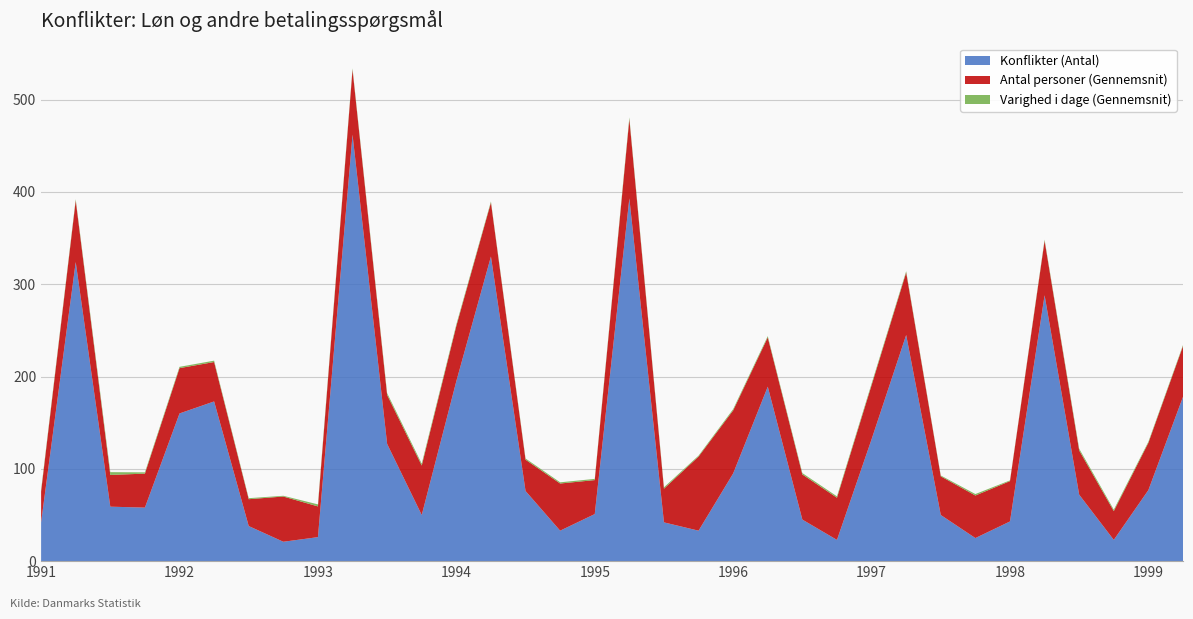

Reading right to left, extract all data points from this chart.

Konflikter (Antal): 2. kvartal 1999=178.0	1. kvartal 1999=77.0	4. kvartal 1998=23.0	3. kvartal 1998=72.0	2. kvartal 1998=288.0	1. kvartal 1998=43.0	4. kvartal 1997=25.0	3. kvartal 1997=50.0	2. kvartal 1997=245.0	1. kvartal 1997=132.0	4. kvartal 1996=23.0	3. kvartal 1996=45.0	2. kvartal 1996=189.0	1. kvartal 1996=95.0	4. kvartal 1995=33.0	3. kvartal 1995=42.0	2. kvartal 1995=393.0	1. kvartal 1995=51.0	4. kvartal 1994=33.0	3. kvartal 1994=76.0	2. kvartal 1994=330.0	1. kvartal 1994=195.0	4. kvartal 1993=50.0	3. kvartal 1993=127.0	2. kvartal 1993=462.0	1. kvartal 1993=26.0	4. kvartal 1992=21.0	3. kvartal 1992=38.0	2. kvartal 1992=173.0	1. kvartal 1992=160.0	4. kvartal 1991=58.0	3. kvartal 1991=59.0	2. kvartal 1991=324.0	1. kvartal 1991=42.0
Antal personer (Gennemsnit): 2. kvartal 1999=55.0	1. kvartal 1999=51.2	4. kvartal 1998=31.2	3. kvartal 1998=47.9	2. kvartal 1998=59.0	1. kvartal 1998=43.7	4. kvartal 1997=46.1	3. kvartal 1997=41.9	2. kvartal 1997=67.7	1. kvartal 1997=58.6	4. kvartal 1996=45.7	3. kvartal 1996=48.9	2. kvartal 1996=53.4	1. kvartal 1996=68.3	4. kvartal 1995=80.3	3. kvartal 1995=36.5	2. kvartal 1995=85.8	1. kvartal 1995=36.8	4. kvartal 1994=51.1	3. kvartal 1994=33.9	2. kvartal 1994=58.5	1. kvartal 1994=59.8	4. kvartal 1993=53.6	3. kvartal 1993=53.0	2. kvartal 1993=70.4	1. kvartal 1993=33.3	4. kvartal 1992=49.0	3. kvartal 1992=29.1	2. kvartal 1992=42.7	1. kvartal 1992=49.1	4. kvartal 1991=36.8	3. kvartal 1991=34.4	2. kvartal 1991=66.6	1. kvartal 1991=33.4
Varighed i dage (Gennemsnit): 2. kvartal 1999=1.1	1. kvartal 1999=1.2	4. kvartal 1998=1.6	3. kvartal 1998=1.9	2. kvartal 1998=1.3	1. kvartal 1998=0.8	4. kvartal 1997=1.6	3. kvartal 1997=0.9	2. kvartal 1997=1.4	1. kvartal 1997=1.7	4. kvartal 1996=1.5	3. kvartal 1996=1.5	2. kvartal 1996=1.4	1. kvartal 1996=1.4	4. kvartal 1995=1.0	3. kvartal 1995=1.5	2. kvartal 1995=2.0	1. kvartal 1995=1.3	4. kvartal 1994=1.3	3. kvartal 1994=1.3	2. kvartal 1994=1.2	1. kvartal 1994=1.7	4. kvartal 1993=2.0	3. kvartal 1993=2.0	2. kvartal 1993=1.5	1. kvartal 1993=2.2	4. kvartal 1992=0.8	3. kvartal 1992=1.1	2. kvartal 1992=1.5	1. kvartal 1992=1.4	4. kvartal 1991=1.4	3. kvartal 1991=3.0	2. kvartal 1991=1.5	1. kvartal 1991=1.7